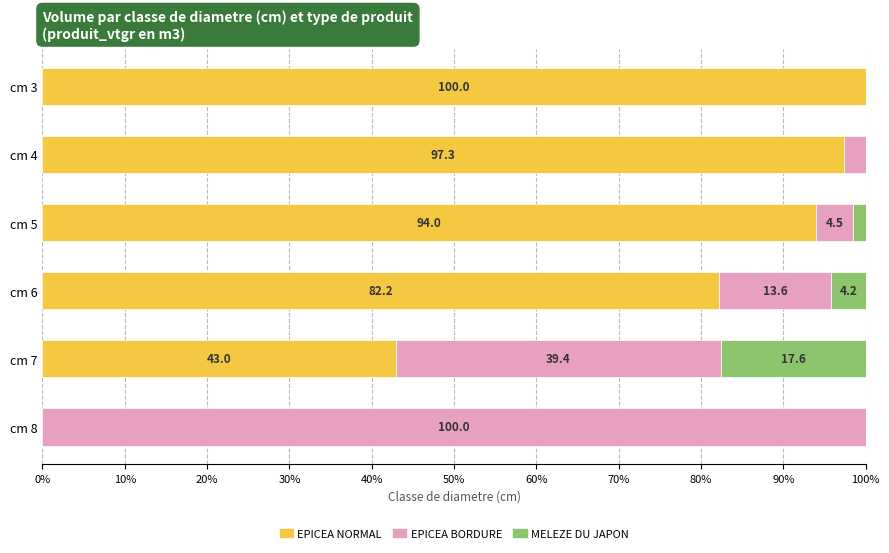

What is the total value across all series at cm 7?

100.0